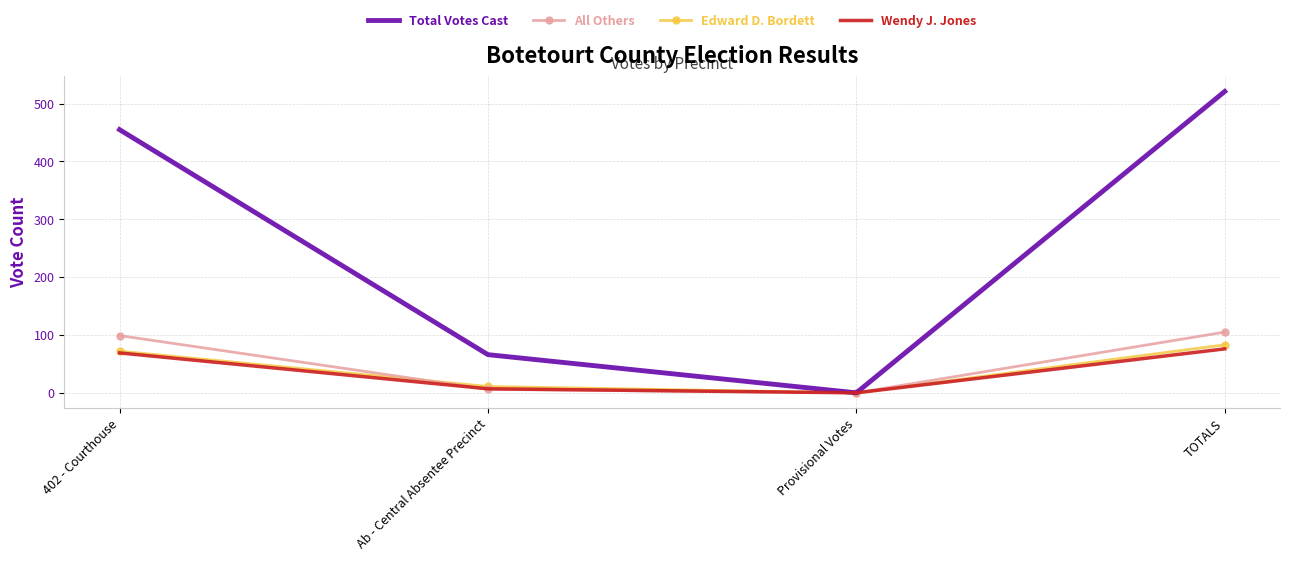

What is the difference between the maximum and minimum values in the Edward D. Bordett series?

83